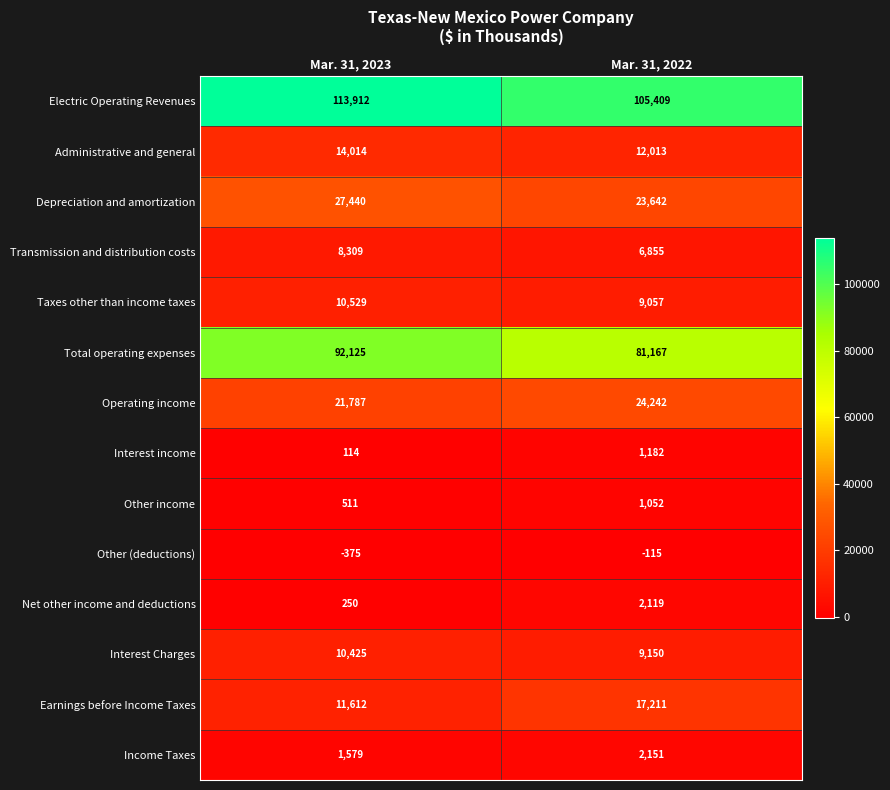

Which series changed the most between Mar. 31, 2023 and Mar. 31, 2022?

Total operating expenses